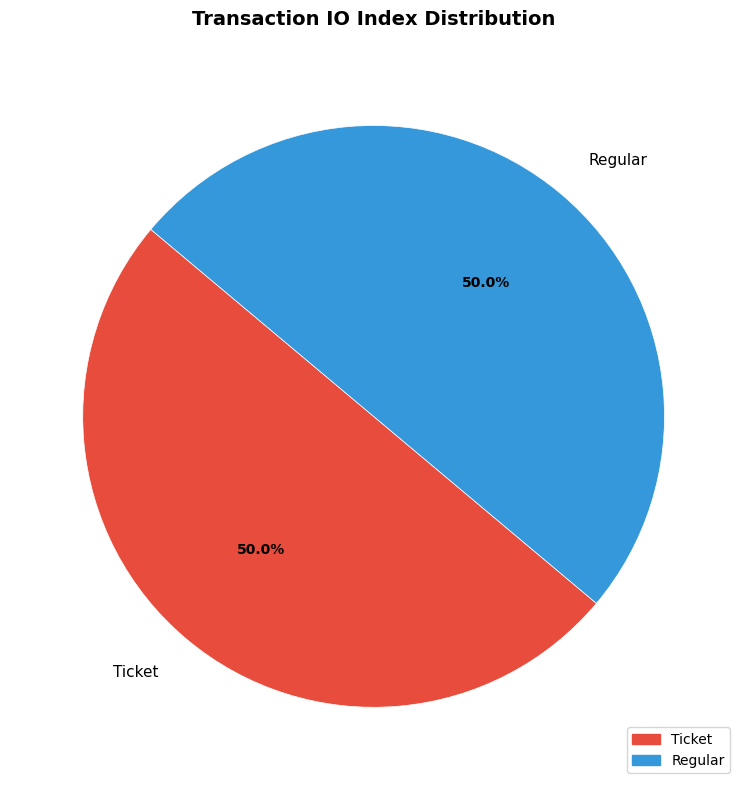

Combined, do Regular and Ticket account for over 50%?

Yes